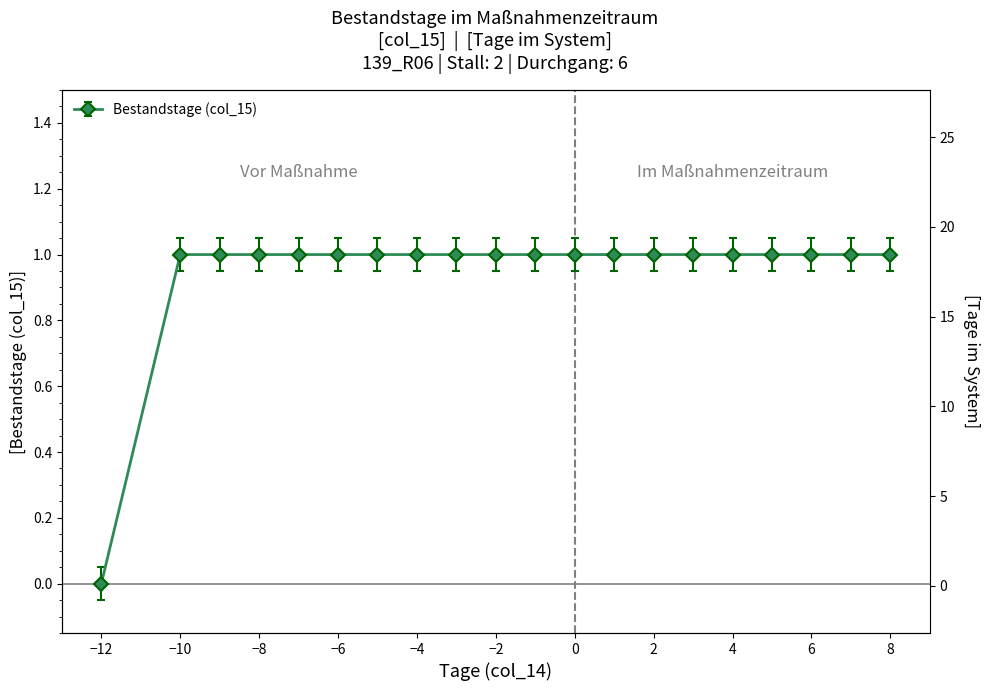

How many lines are shown in the chart?

1